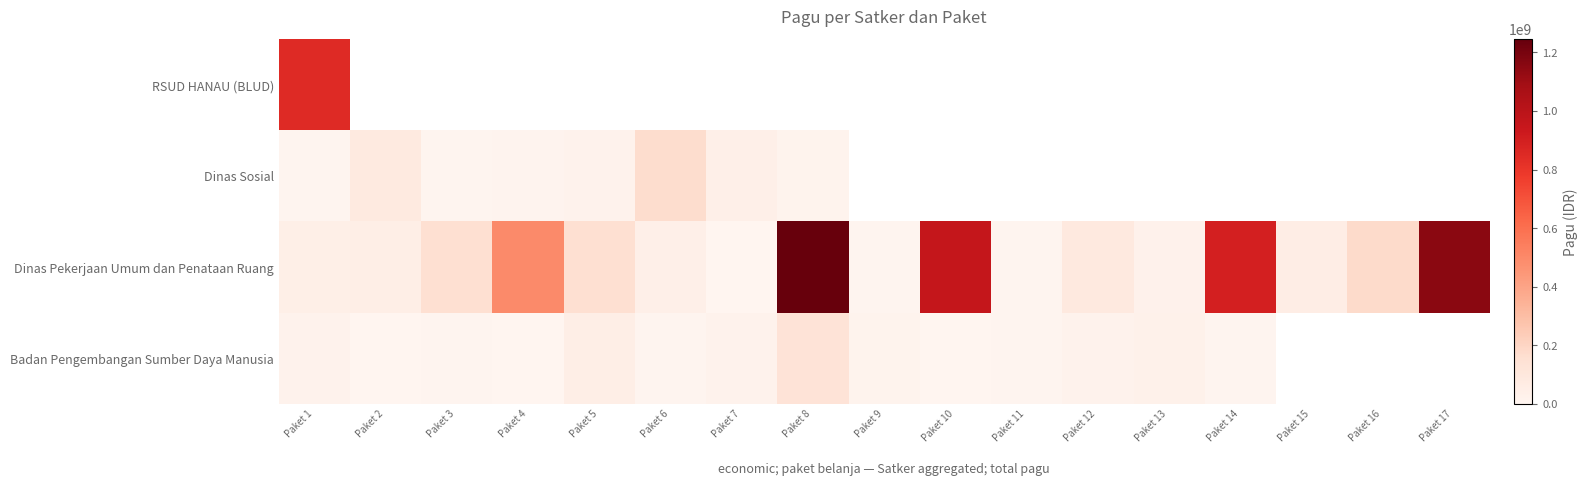

True or false: Dinas Pekerjaan Umum dan Penataan Ruang has a value of 54150000.0 at Paket 15.

True